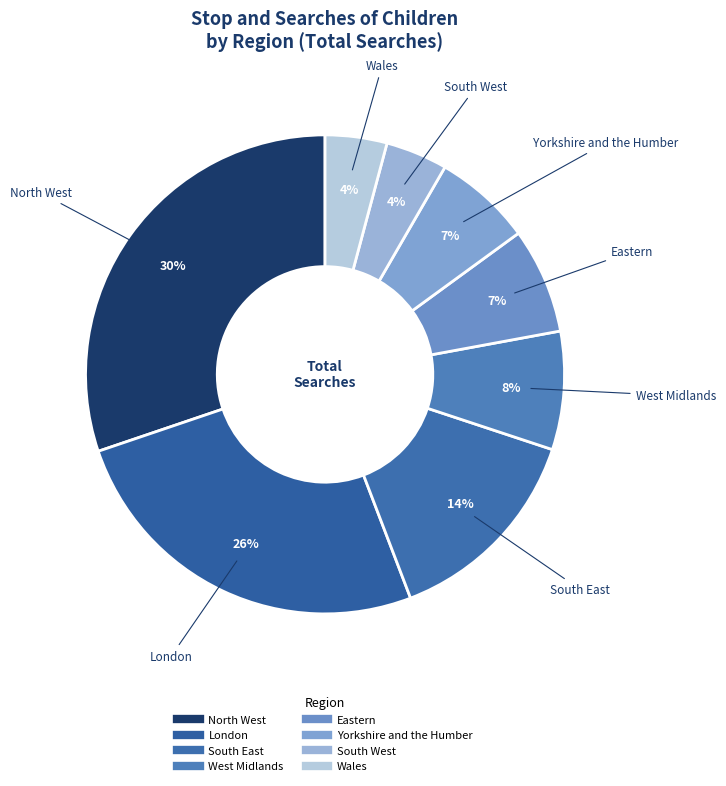

Count the number of slices in the pie.

8